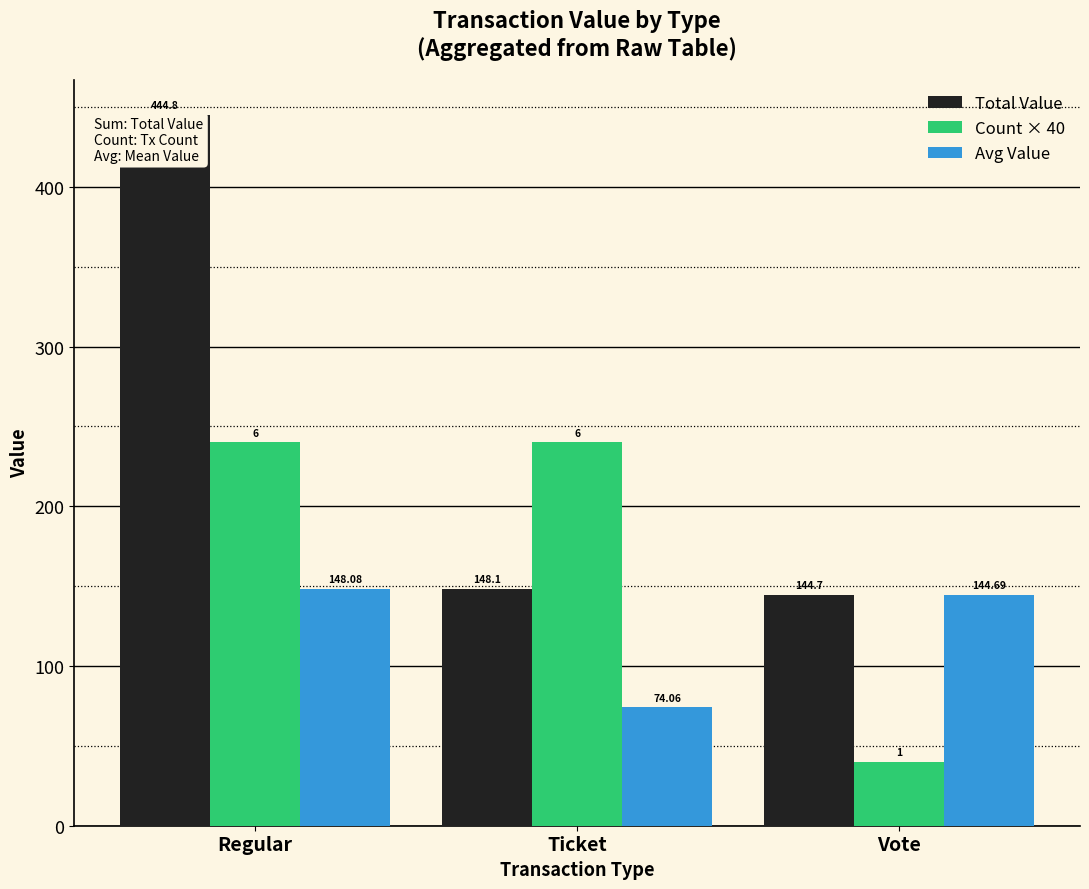

What is the difference between the maximum and minimum values in the Avg Value series?

74.0